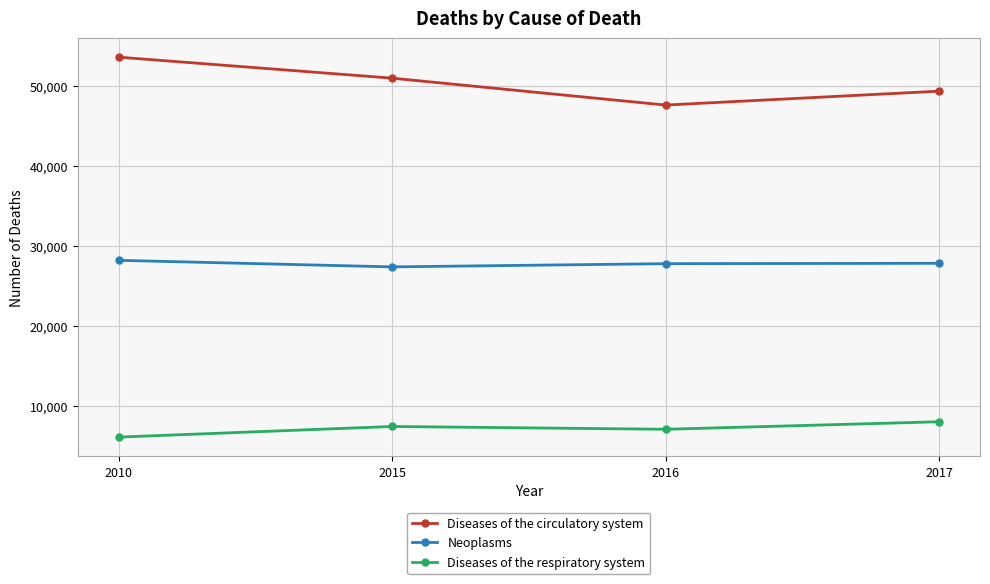

How many data points in Diseases of the respiratory system are less than 7478?

2